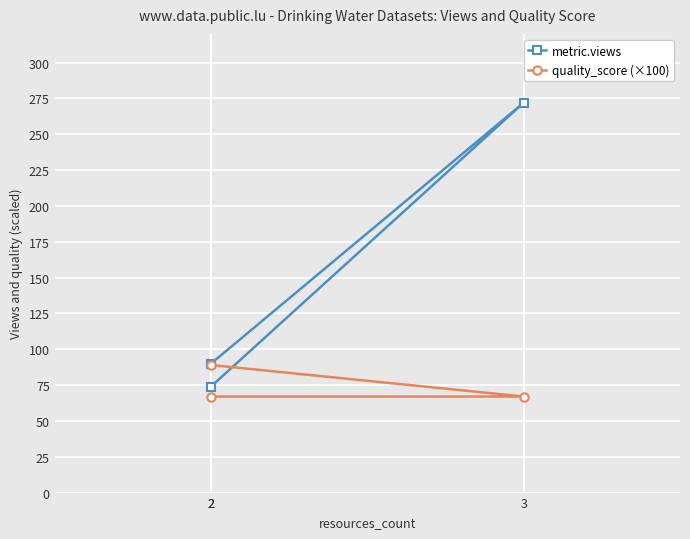

Rank the series at 2 from lowest to highest value.

metric.views, quality_score (×100)